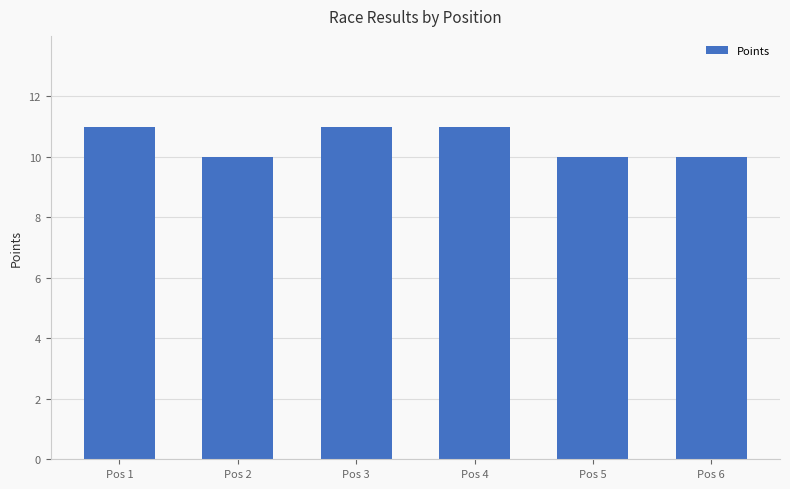

What is the ratio of the value at Pos 3 to the value at Pos 4?

1.0